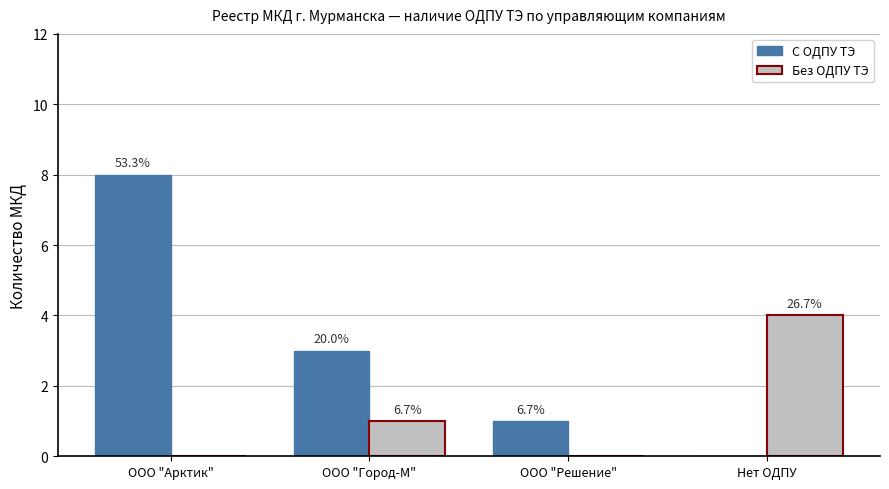

What is the difference between the second highest and second lowest values in the С ОДПУ ТЭ series?

2